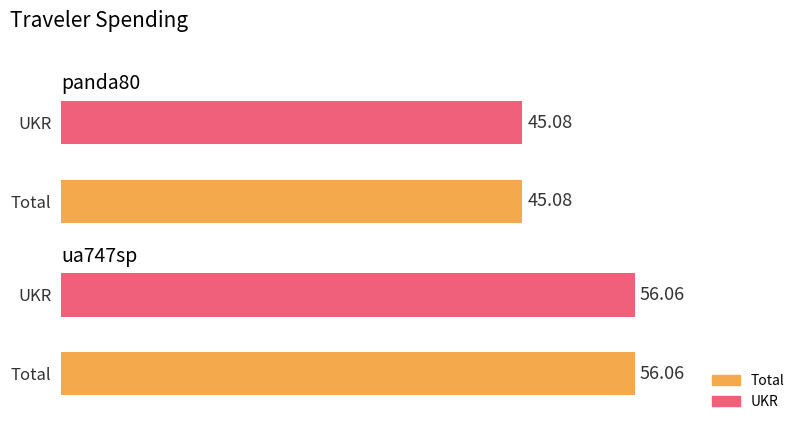

Does the chart contain any negative values?

No